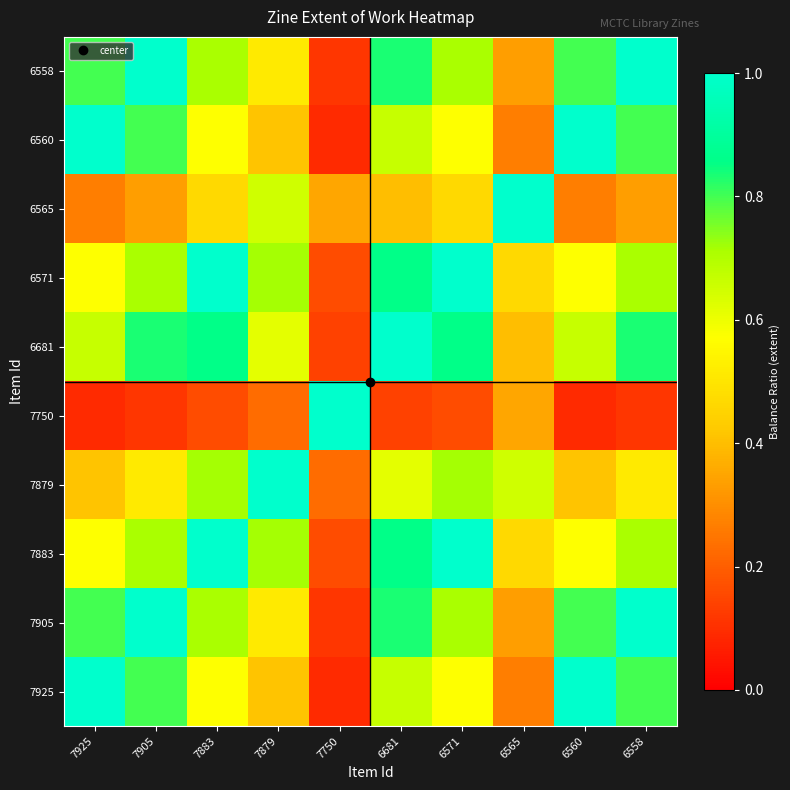

Reading left to right, what are all the values shown in this chart?

7925: 7925=1.0	7905=0.8	7883=0.6	7879=0.4	7750=0.1	6681=0.7	6571=0.6	6565=0.3	6560=1.0	6558=0.8
7905: 7925=0.8	7905=1.0	7883=0.7	7879=0.5	7750=0.1	6681=0.8	6571=0.7	6565=0.3	6560=0.8	6558=1.0
7883: 7925=0.6	7905=0.7	7883=1.0	7879=0.7	7750=0.2	6681=0.9	6571=1.0	6565=0.5	6560=0.6	6558=0.7
7879: 7925=0.4	7905=0.5	7883=0.7	7879=1.0	7750=0.2	6681=0.6	6571=0.7	6565=0.7	6560=0.4	6558=0.5
7750: 7925=0.1	7905=0.1	7883=0.2	7879=0.2	7750=1.0	6681=0.1	6571=0.2	6565=0.3	6560=0.1	6558=0.1
6681: 7925=0.7	7905=0.8	7883=0.9	7879=0.6	7750=0.1	6681=1.0	6571=0.9	6565=0.4	6560=0.7	6558=0.8
6571: 7925=0.6	7905=0.7	7883=1.0	7879=0.7	7750=0.2	6681=0.9	6571=1.0	6565=0.5	6560=0.6	6558=0.7
6565: 7925=0.3	7905=0.3	7883=0.5	7879=0.7	7750=0.3	6681=0.4	6571=0.5	6565=1.0	6560=0.3	6558=0.3
6560: 7925=1.0	7905=0.8	7883=0.6	7879=0.4	7750=0.1	6681=0.7	6571=0.6	6565=0.3	6560=1.0	6558=0.8
6558: 7925=0.8	7905=1.0	7883=0.7	7879=0.5	7750=0.1	6681=0.8	6571=0.7	6565=0.3	6560=0.8	6558=1.0